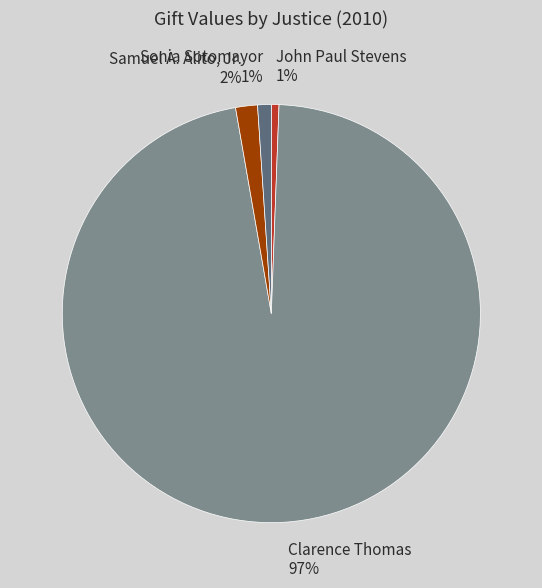

What percentage is the Samuel A. Alito, Jr. 2% slice, to the nearest percent?

2%